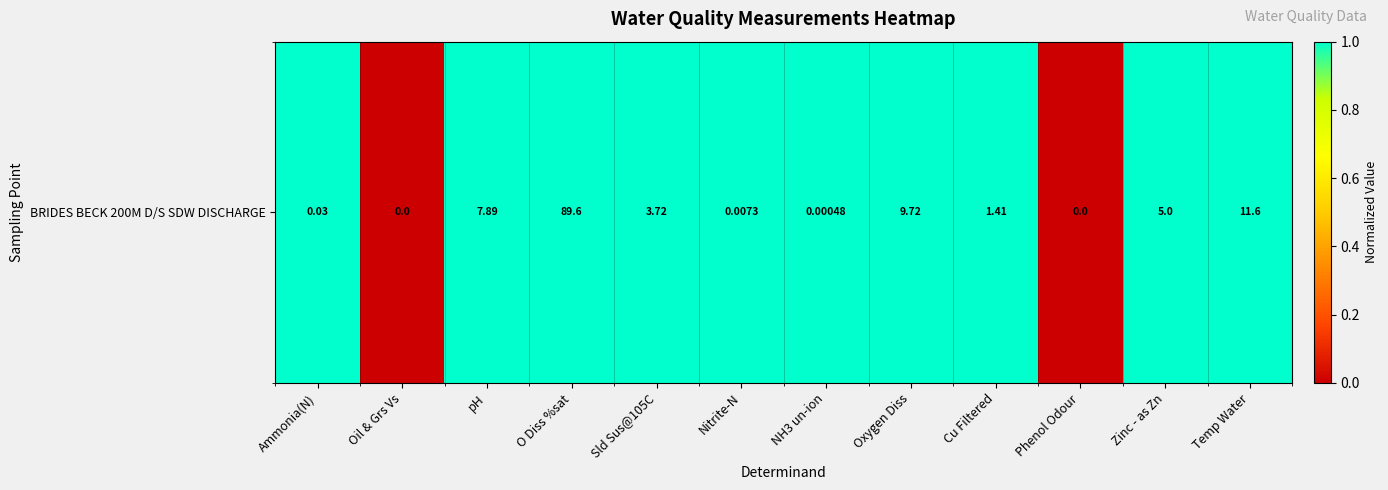

The value at Nitrite-N is 1. True or false?

False